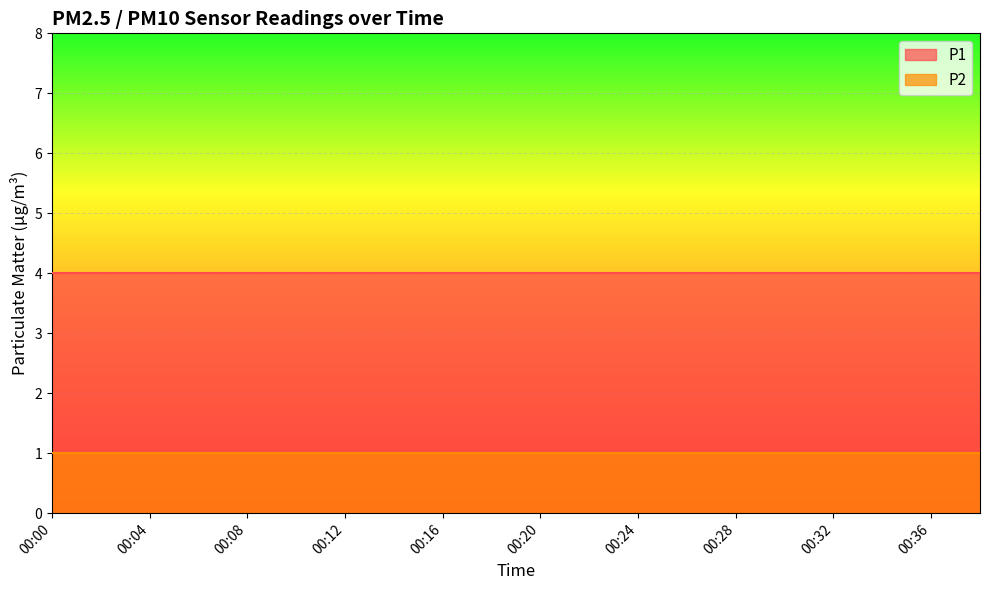

What is the total value across all series at 00:14?

5